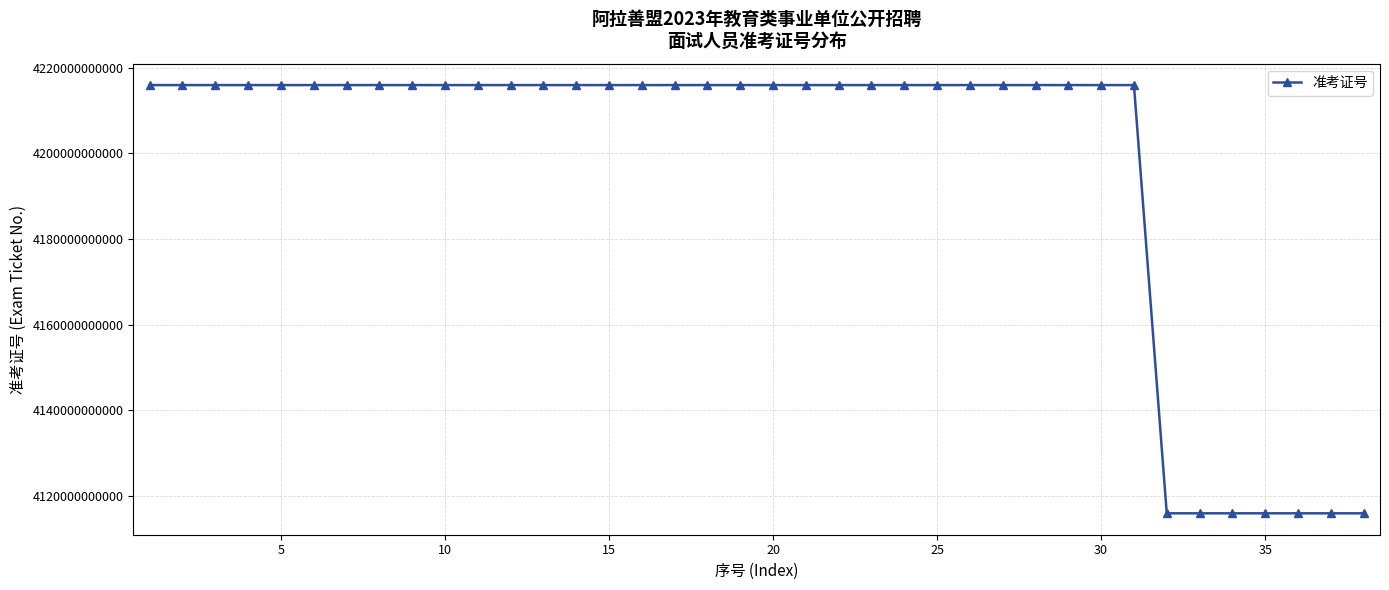

What is the difference between the maximum and minimum values?

100000002308